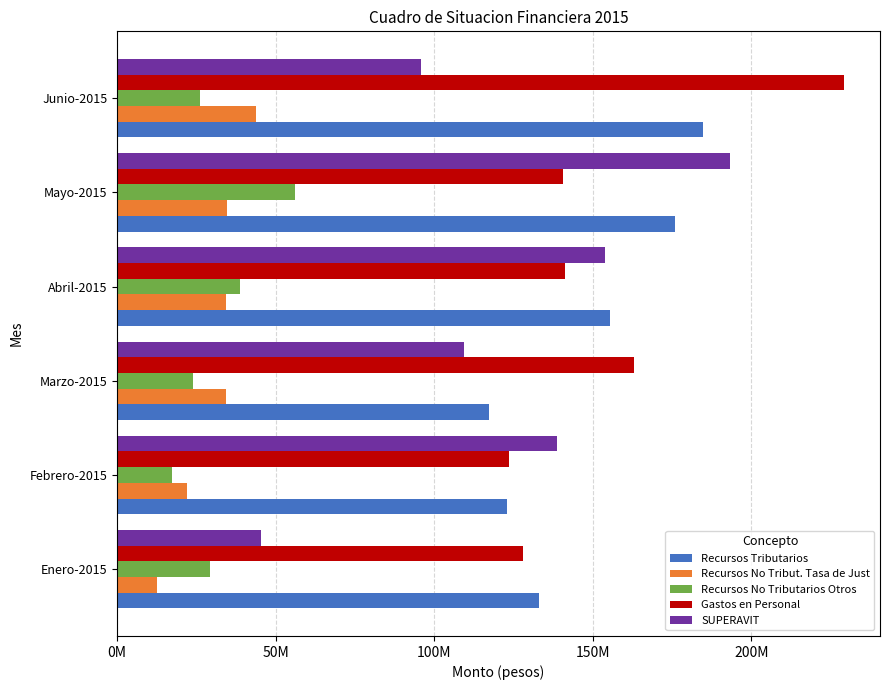

List the labels in order of SUPERAVIT value, smallest first.

Enero-2015, Junio-2015, Marzo-2015, Febrero-2015, Abril-2015, Mayo-2015